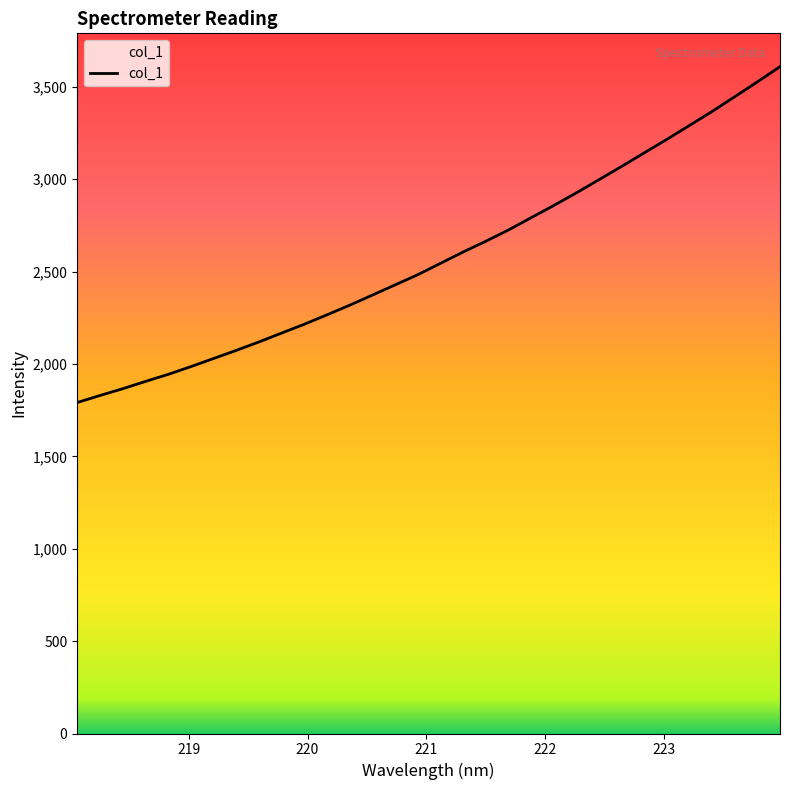

What is the maximum value shown in the chart?

3608.8